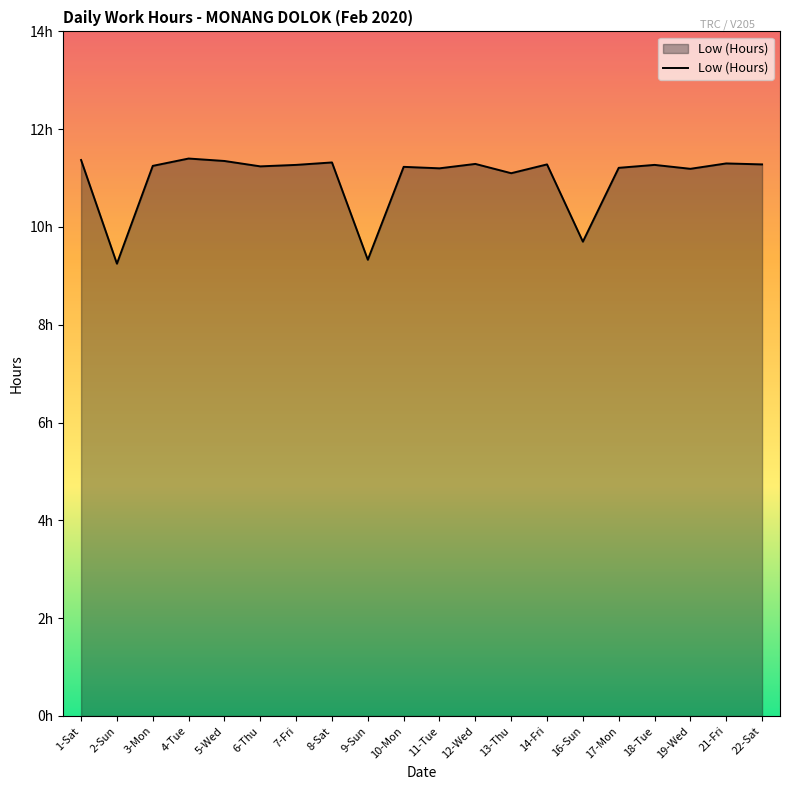

Is this an area chart (filled region under the line)?

Yes